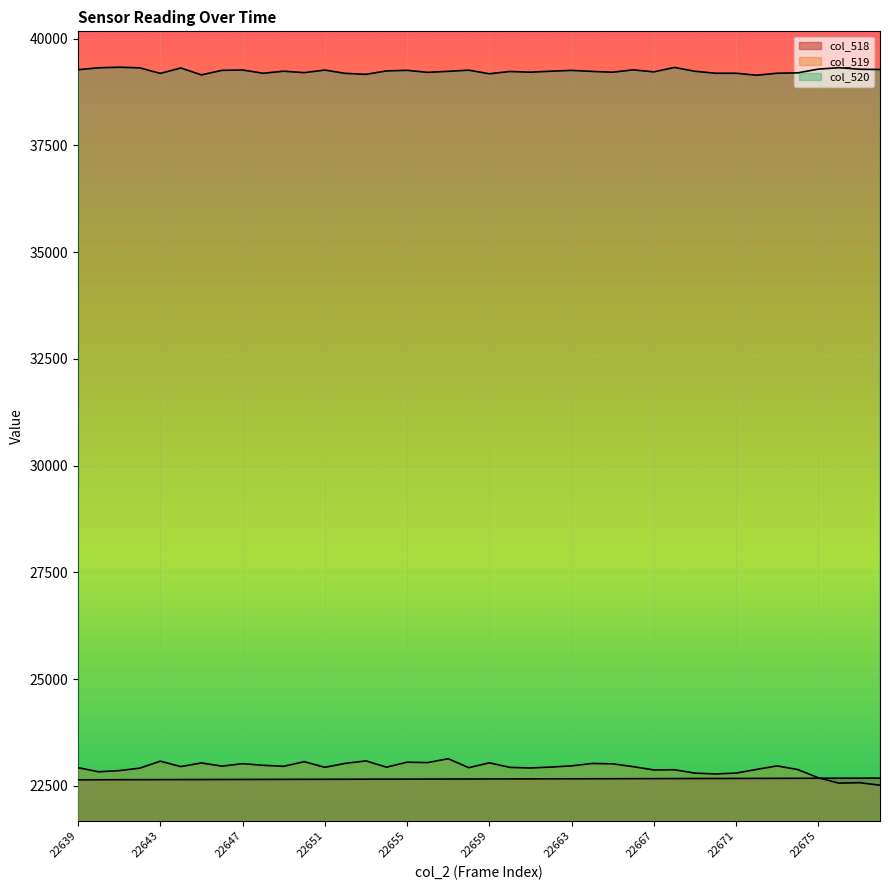

Which category has the highest value in the col_519 series?

22657